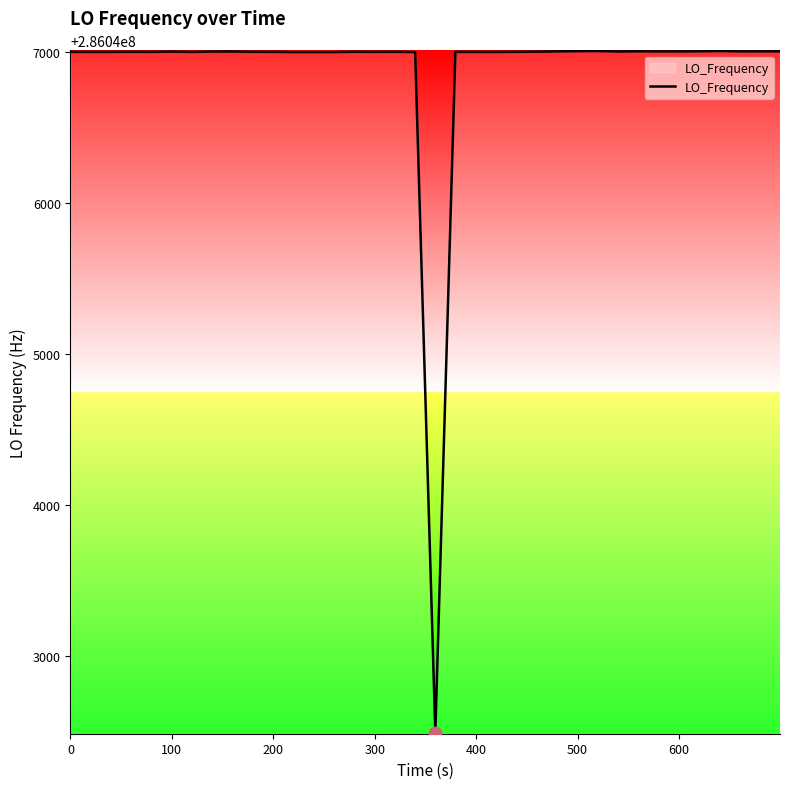

What is the difference between the maximum and minimum values?

4510.5